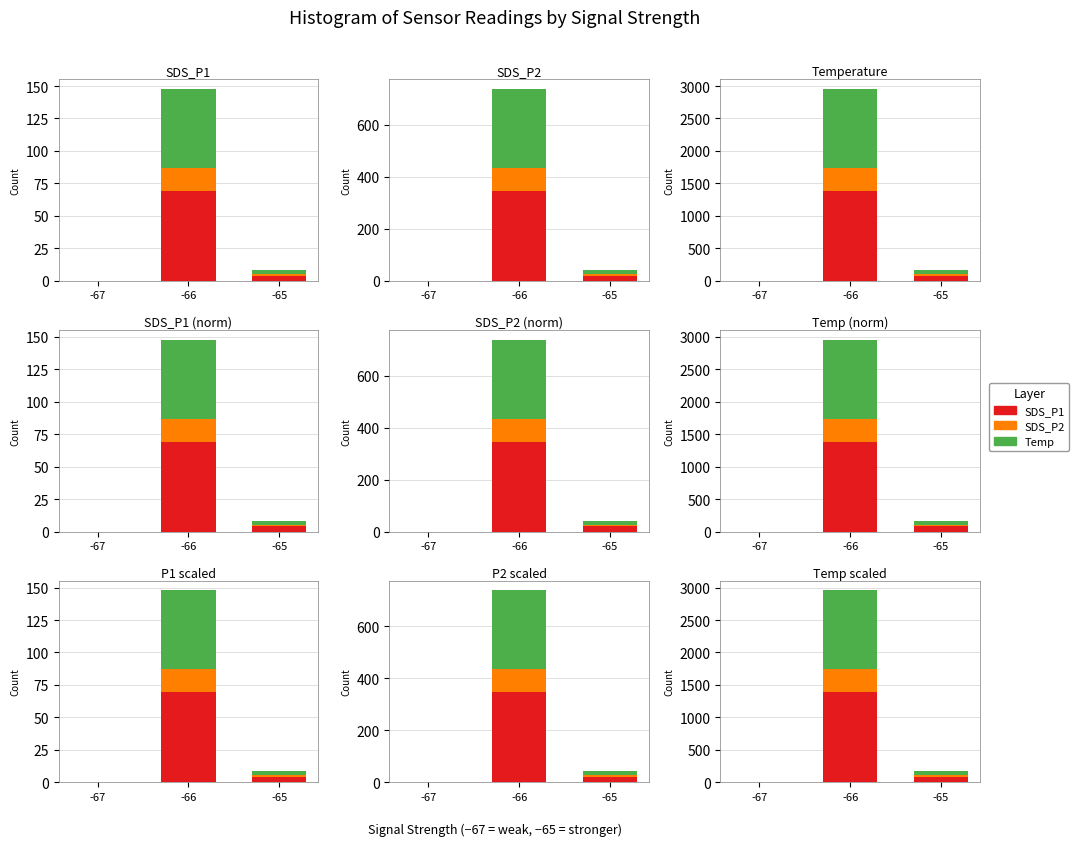

Between -65 and -67, which is larger?

-65